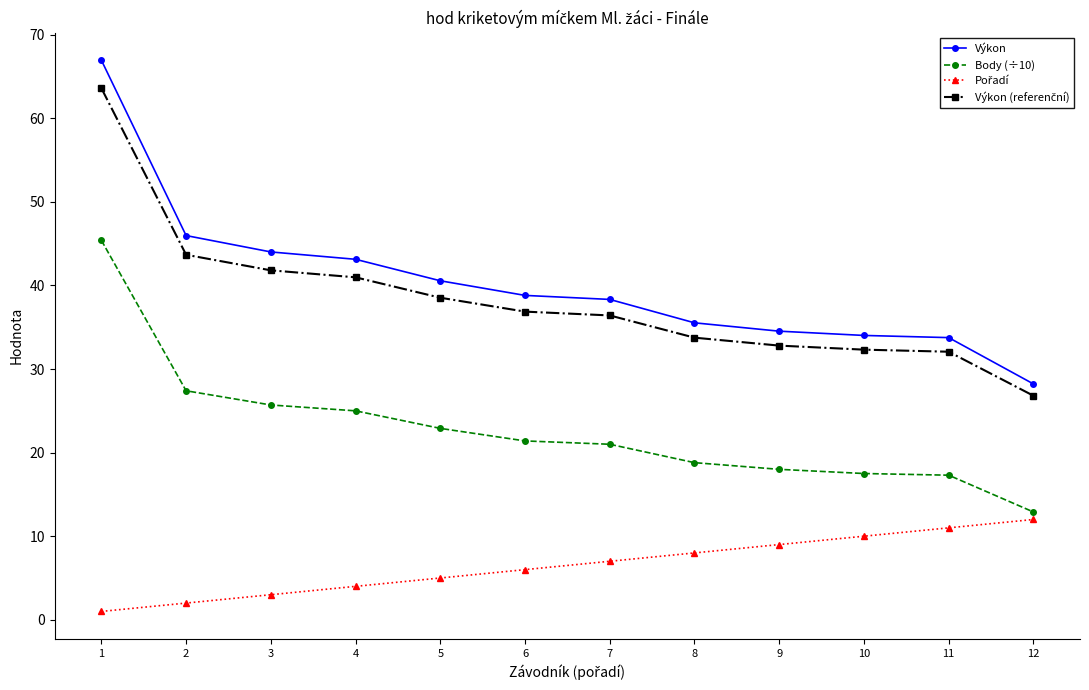

What is the average value of the Výkon series?

40.3